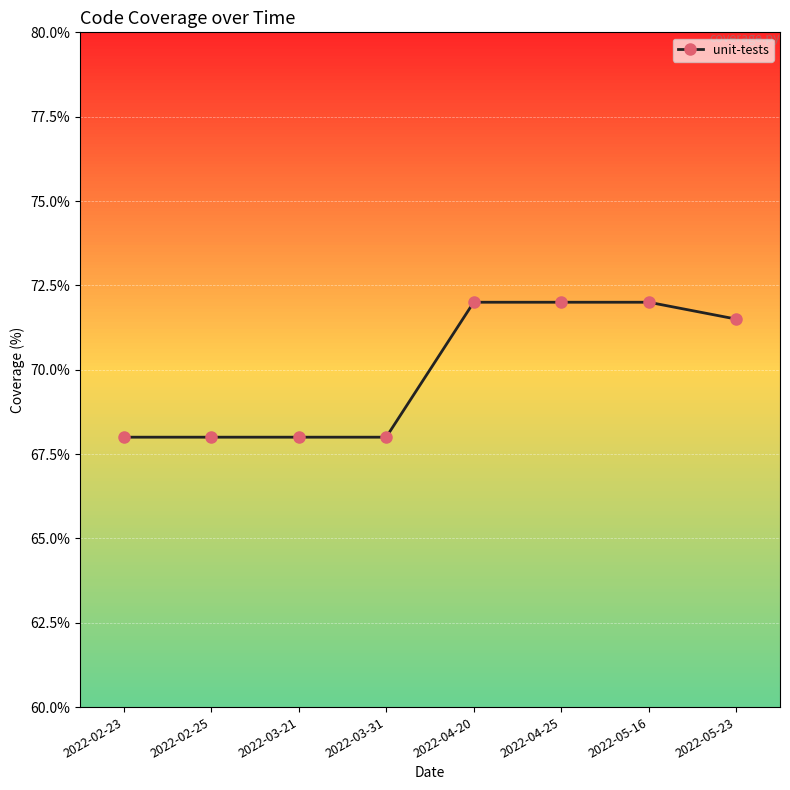

Is this an area chart (filled region under the line)?

No